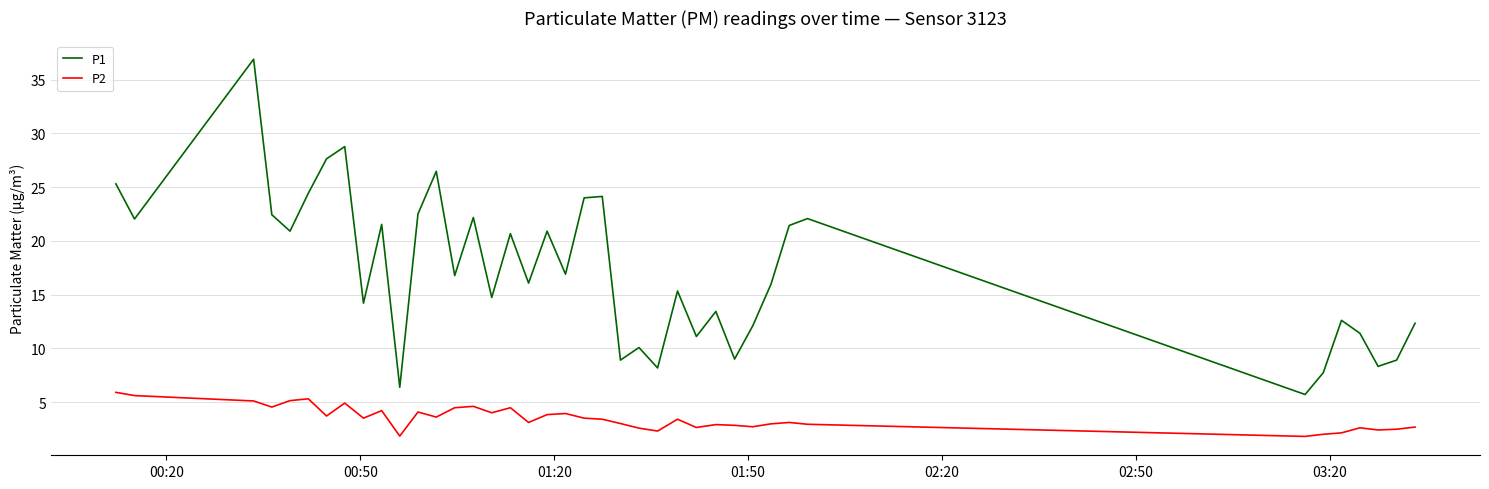

Rank the series by their average value, from lowest to highest.

P2, P1